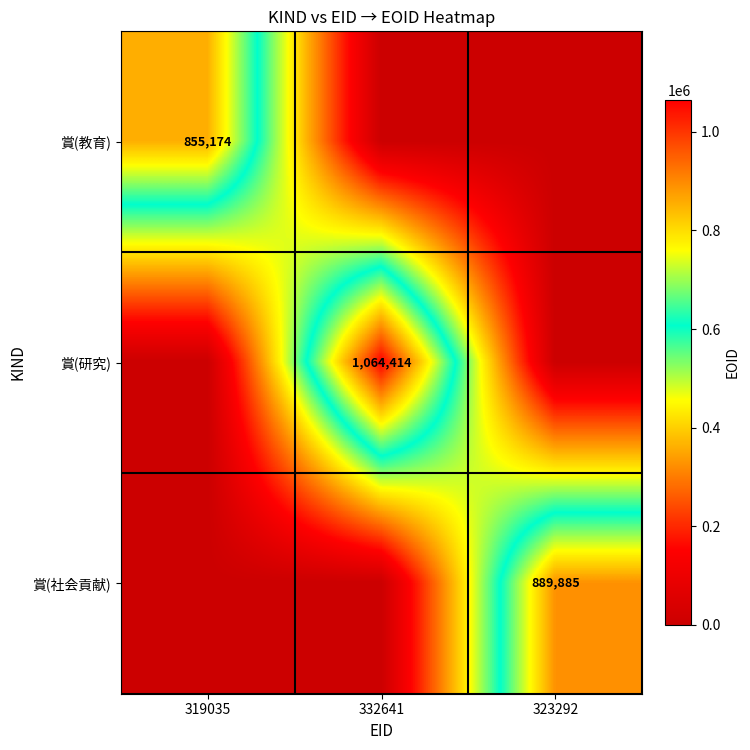

The 賞(研究) series shows 1813710 at 332641. True or false?

False